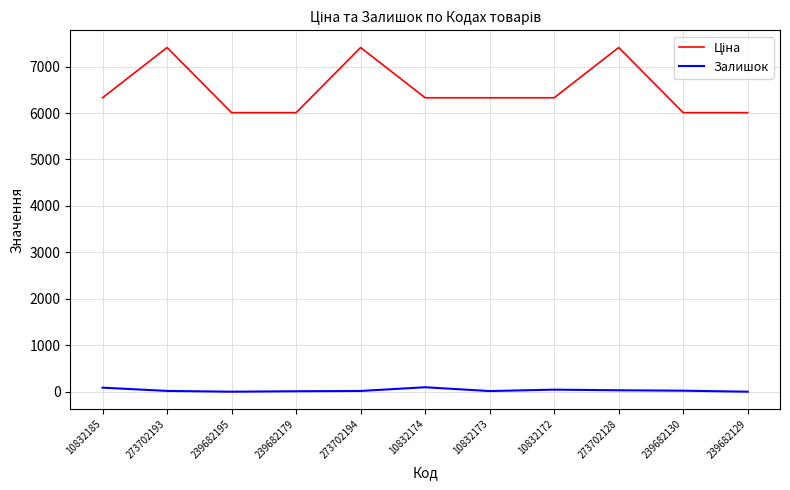

What is the spread (max minus min) of values at 239682195?

6008.1